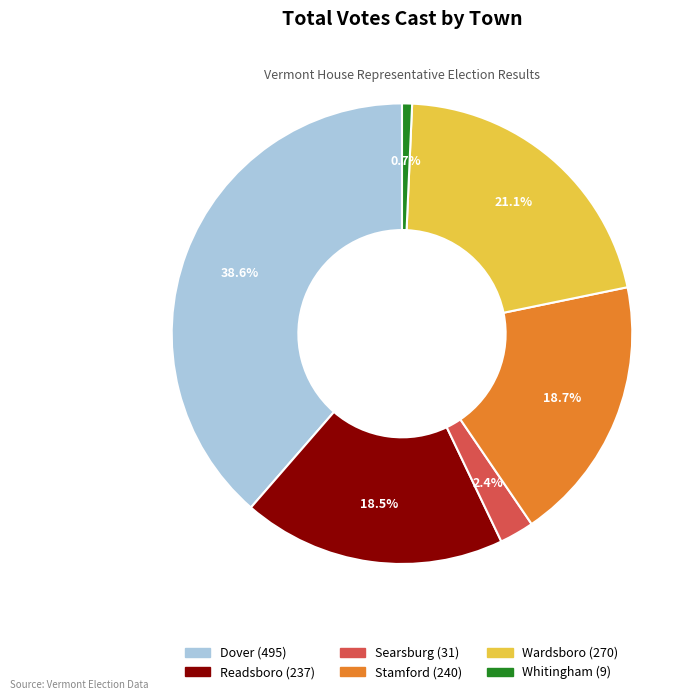

Is there any slice that represents more than half of the pie?

No